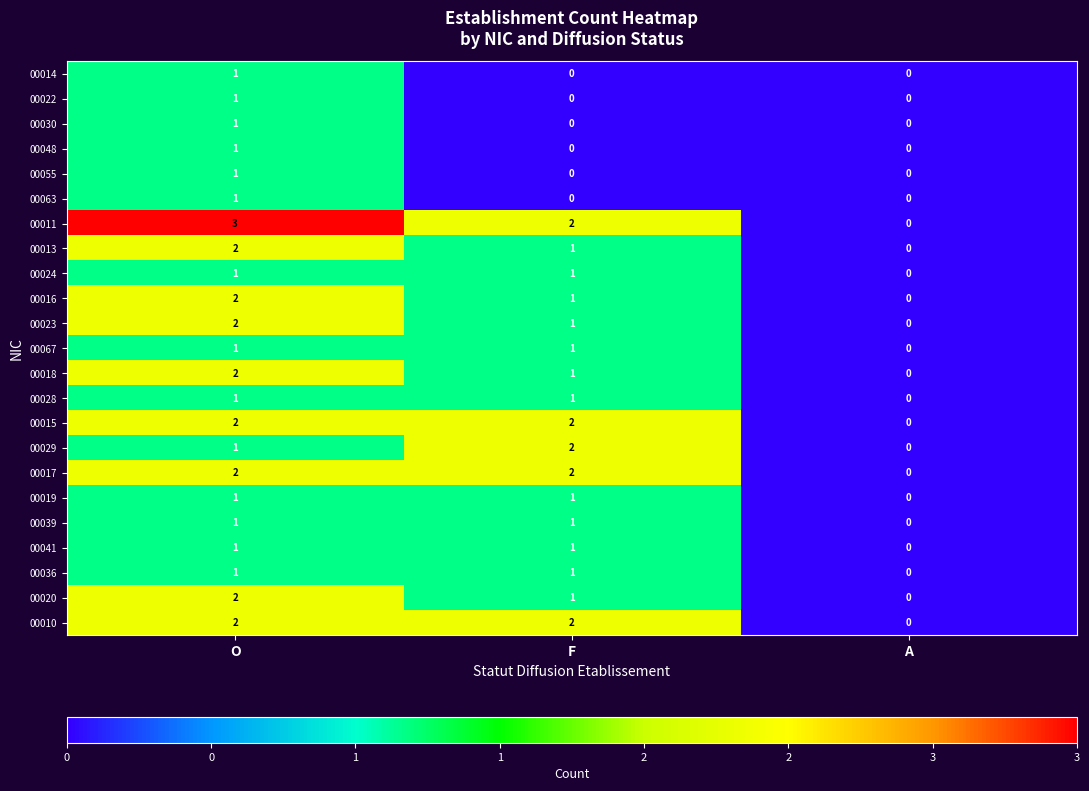

What is the total value across all series at O?

33